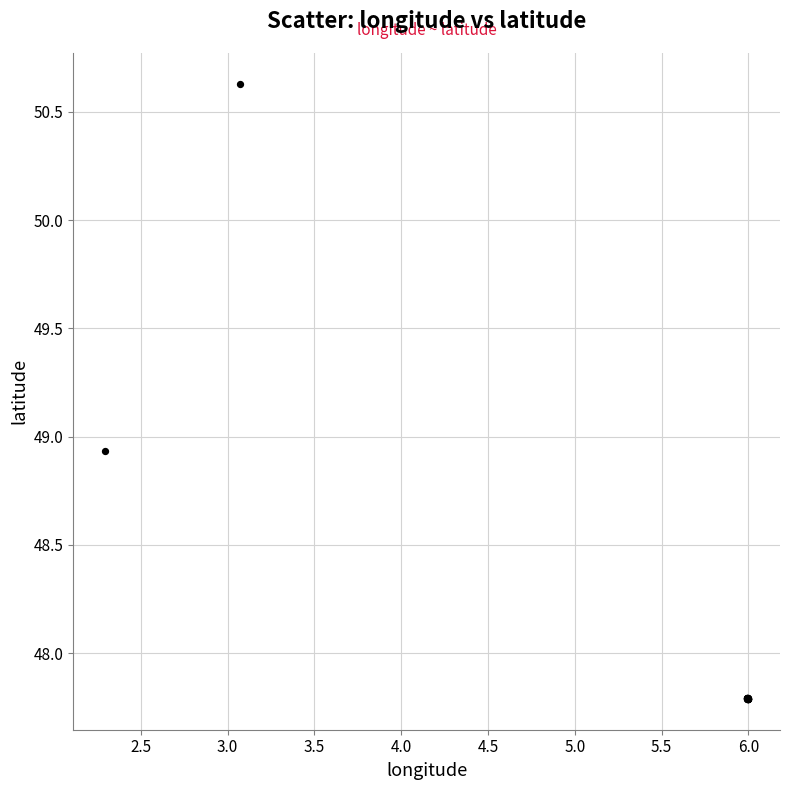

What Y value in the scatter plot is closest to 49?

48.9